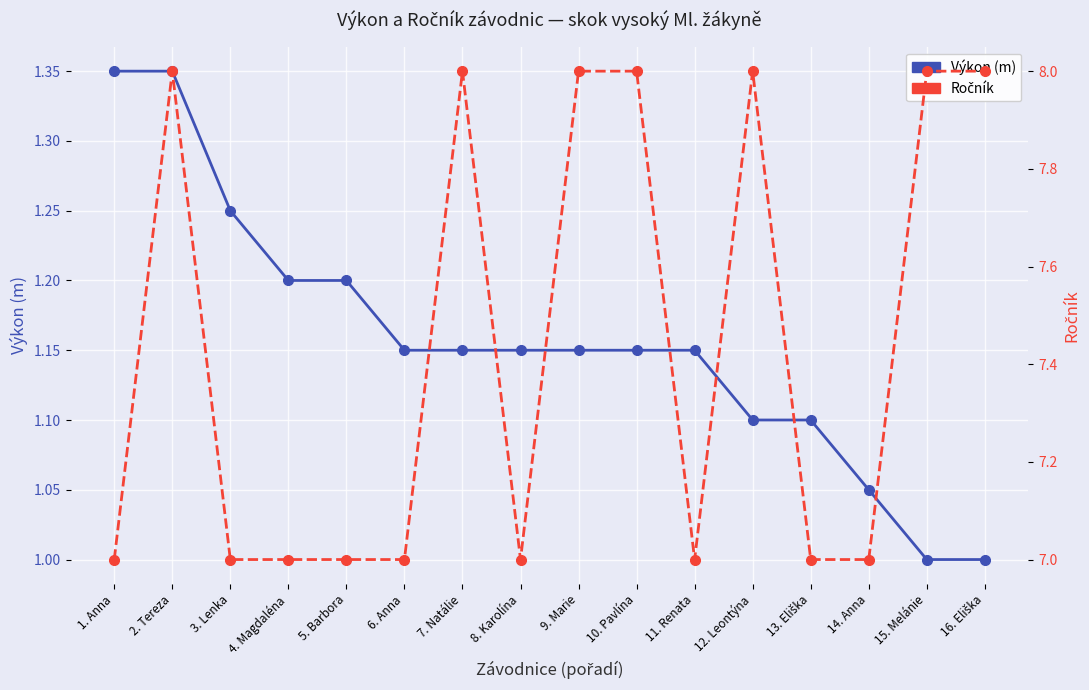

How many data points in Výkon (m) are above 1?

14